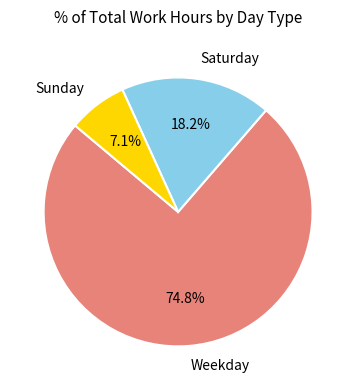

Rank the categories by value from lowest to highest.

Sunday, Saturday, Weekday